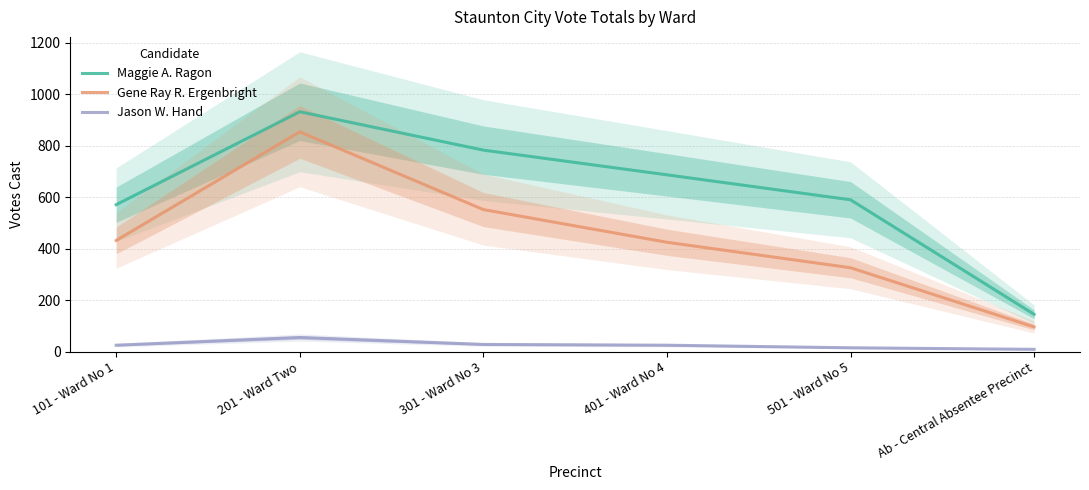

The Gene Ray R. Ergenbright series shows 96 at Ab - Central Absentee Precinct. True or false?

True